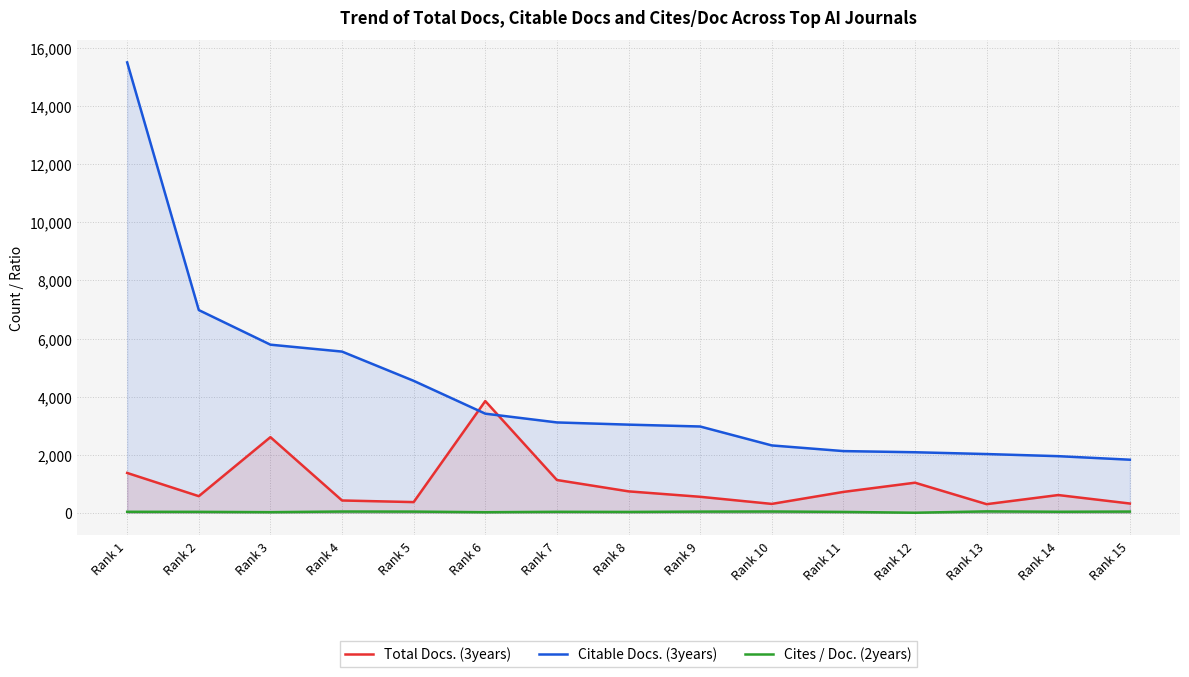

What is the difference between the highest and lowest values at Rank 1?

15477.6